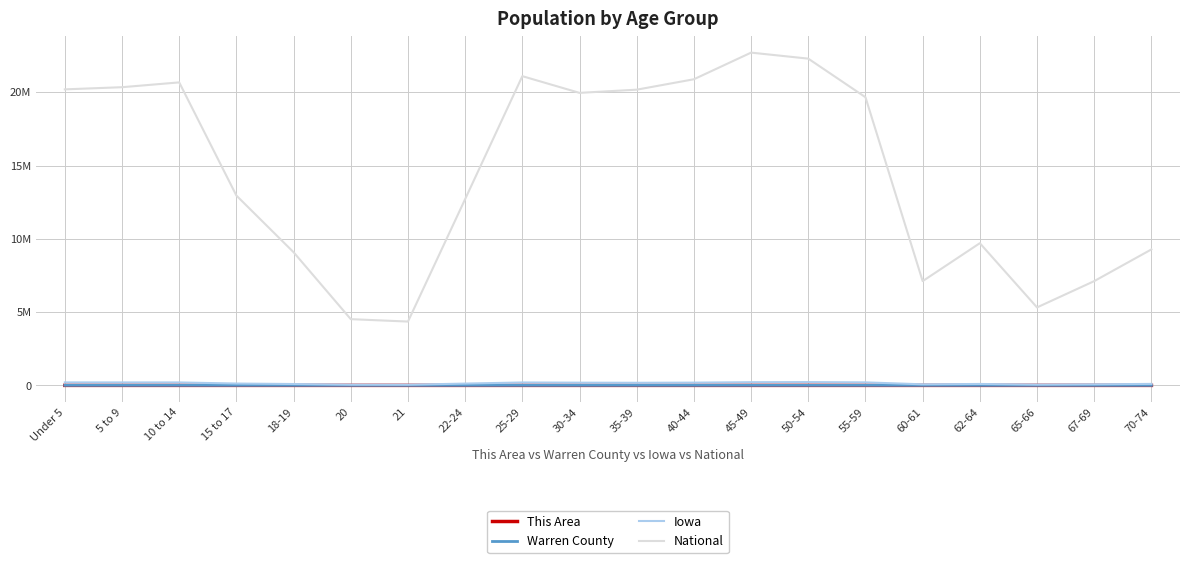

What is the average value of the Iowa series?

140906